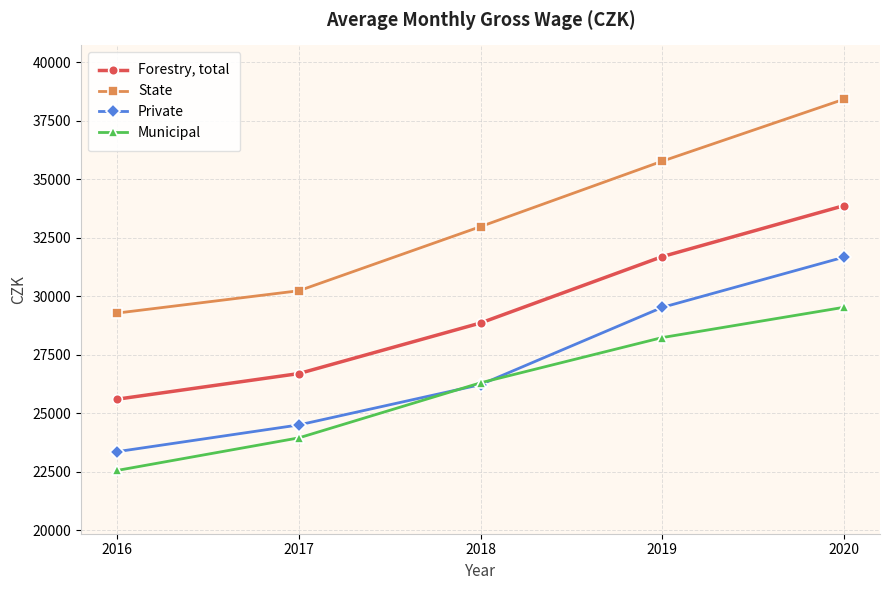

Which series has the largest total across all categories?

State